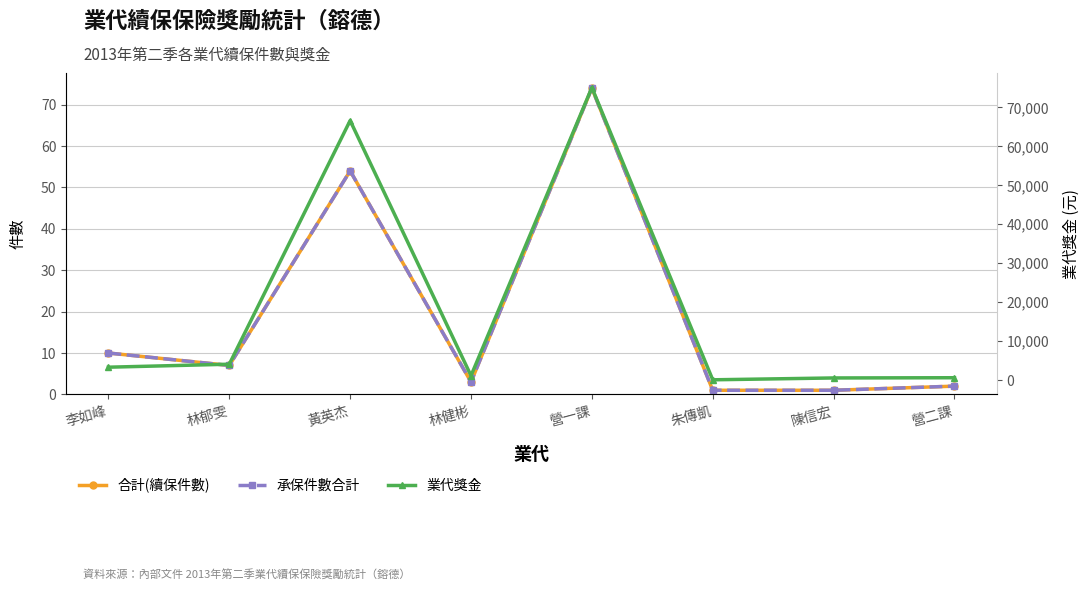

What is the greatest value displayed?

75095